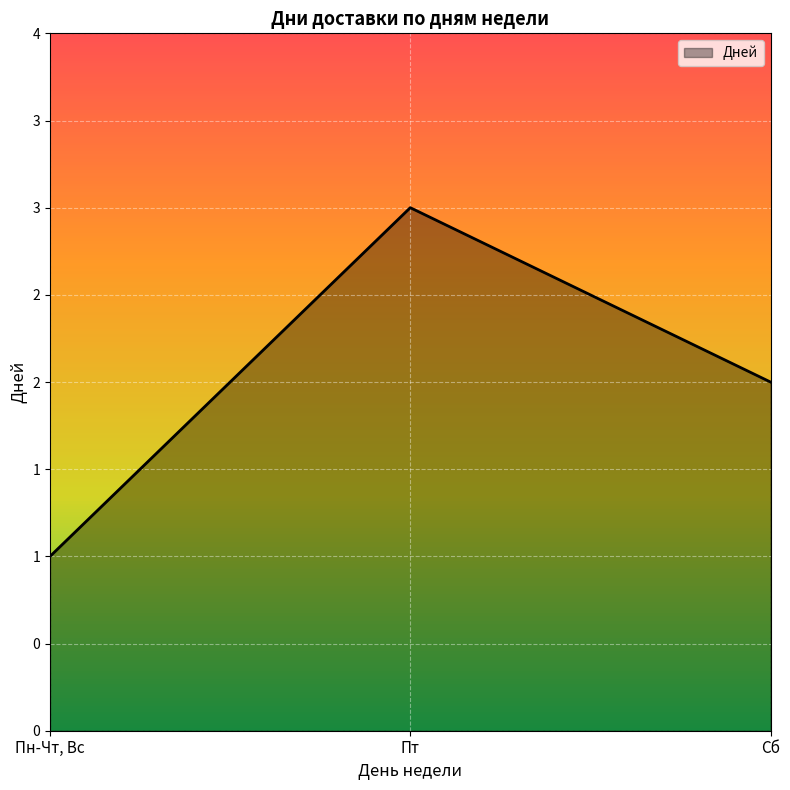

What is the average value?

2